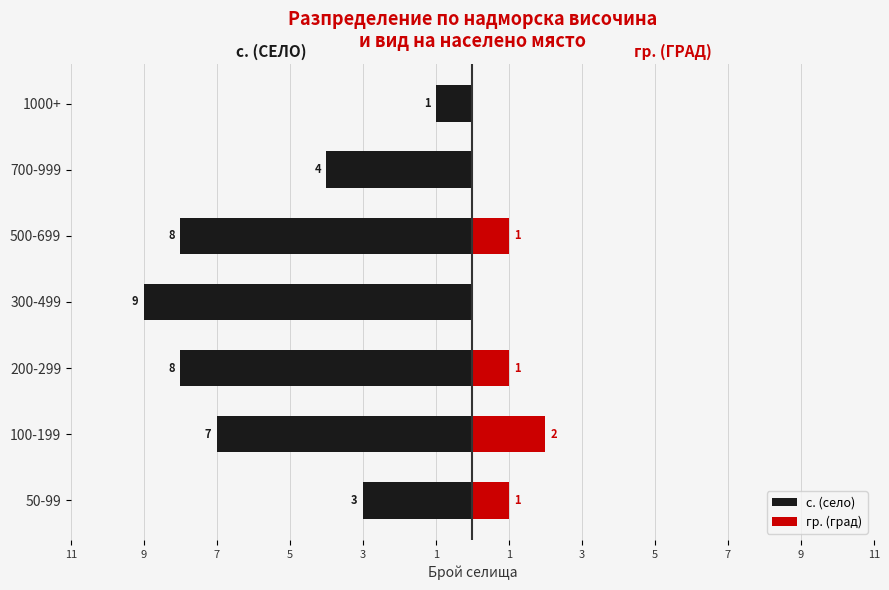

Which has a higher value, 700-999 or 50-99?

50-99